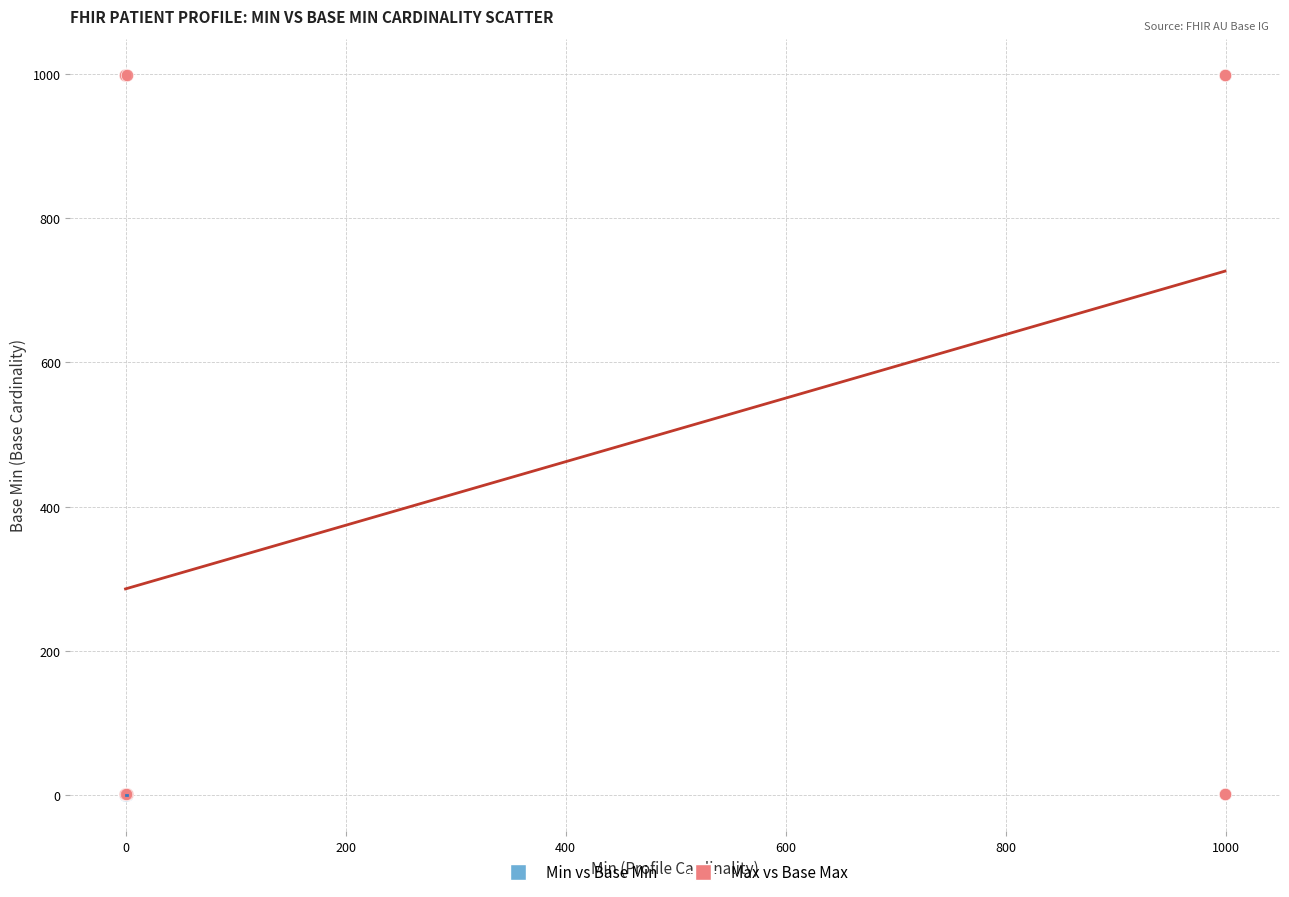

Which series contains the highest Y value?

Max vs Base Max